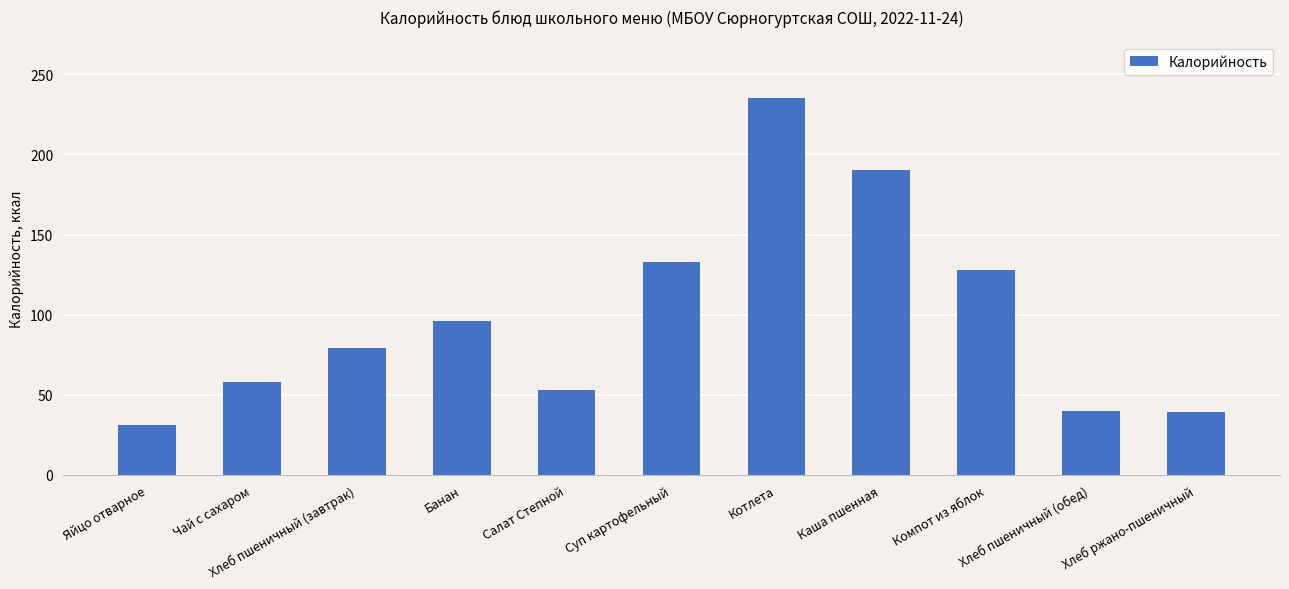

Does the chart contain any negative values?

No